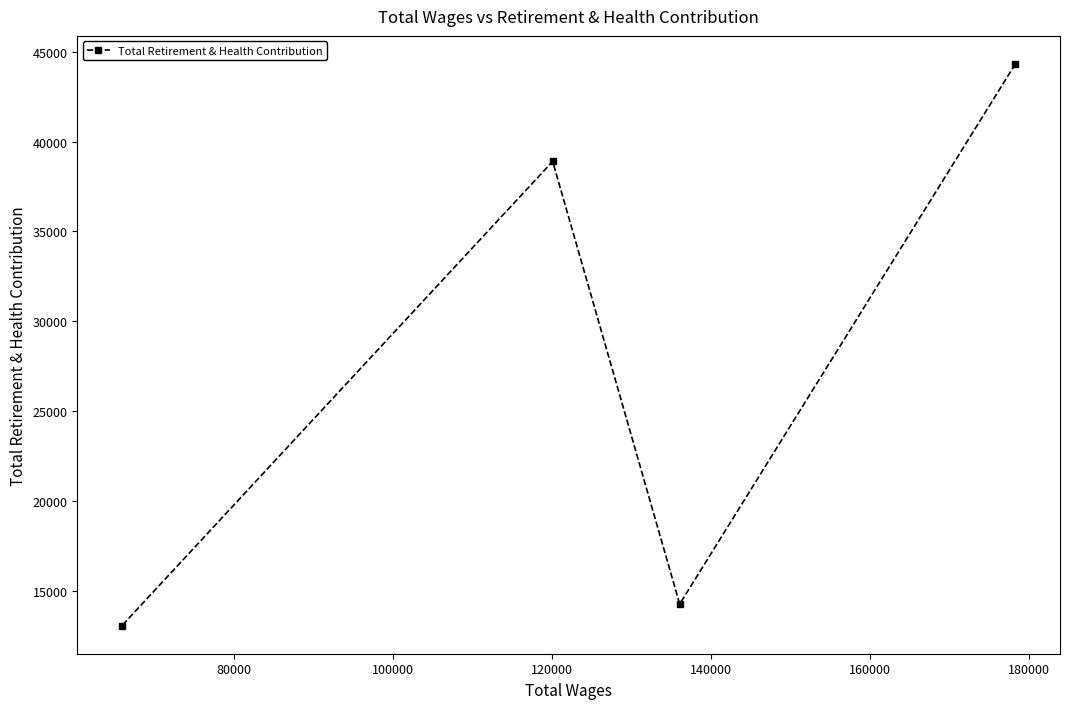

What is the sum of all values?

110535